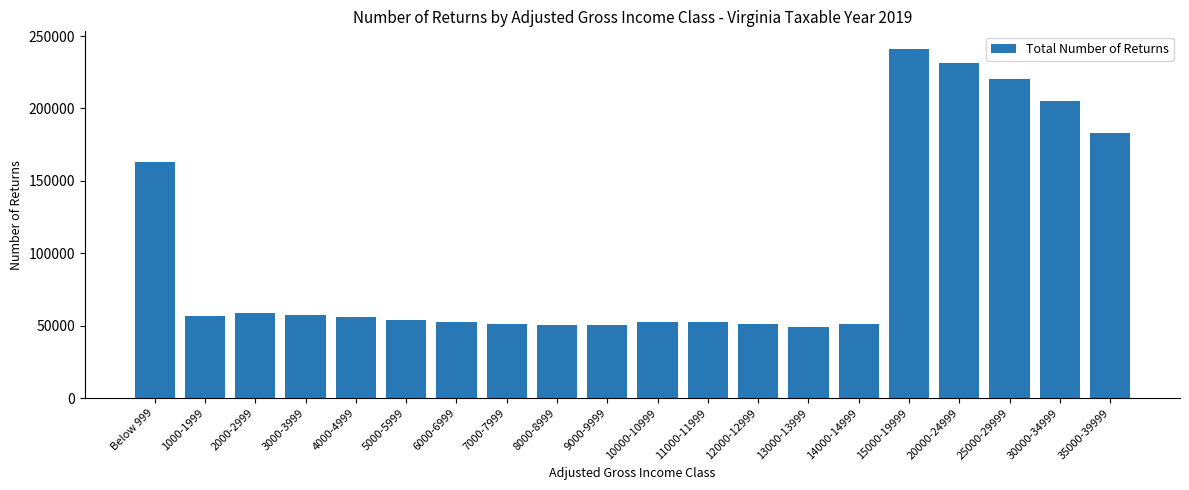

How many data points are less than 55773?

10